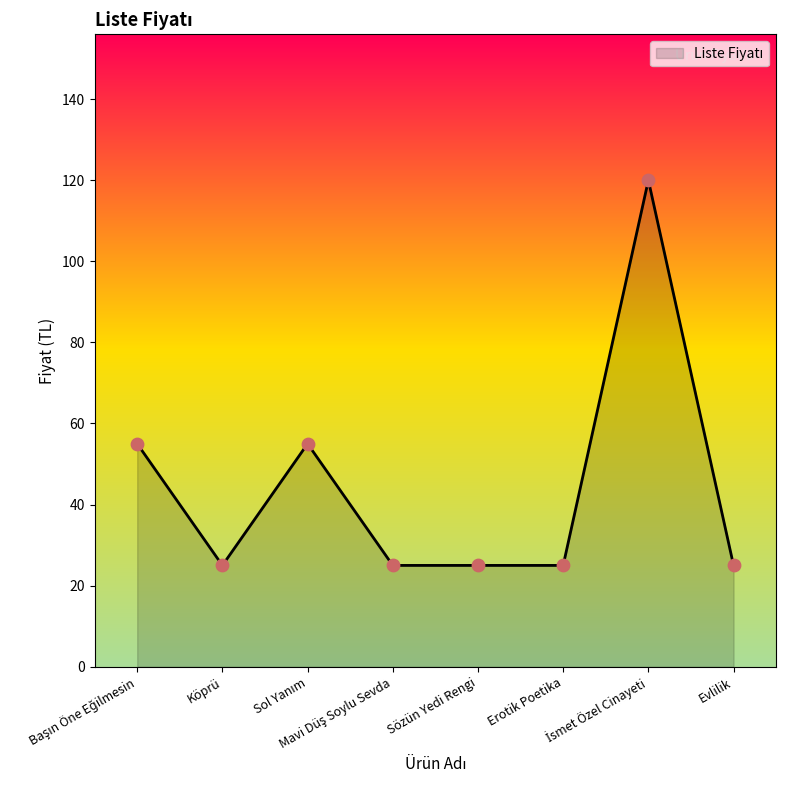

What is the smallest value displayed?

25